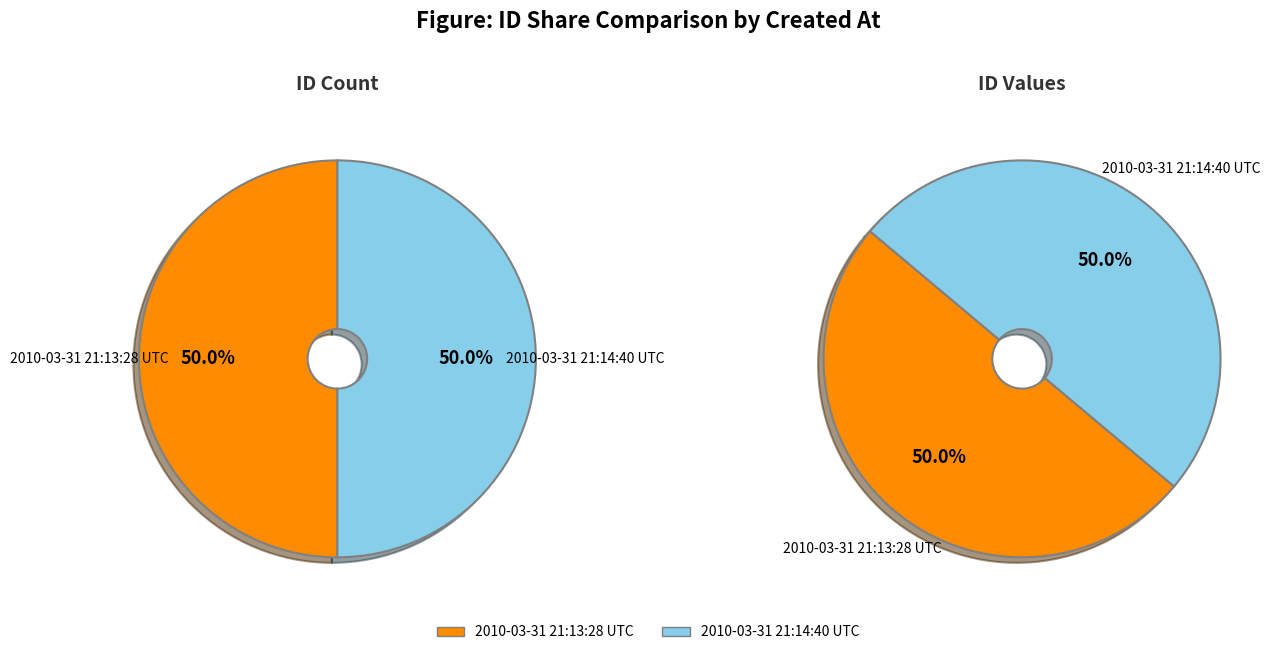

To the nearest percent, what percentage of the pie is 2010-03-31 21:13:28 UTC?

50%